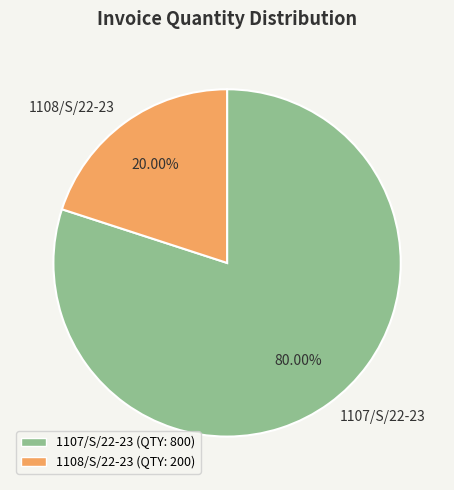

Which has a higher value, 1107/S/22-23 or 1108/S/22-23?

1107/S/22-23